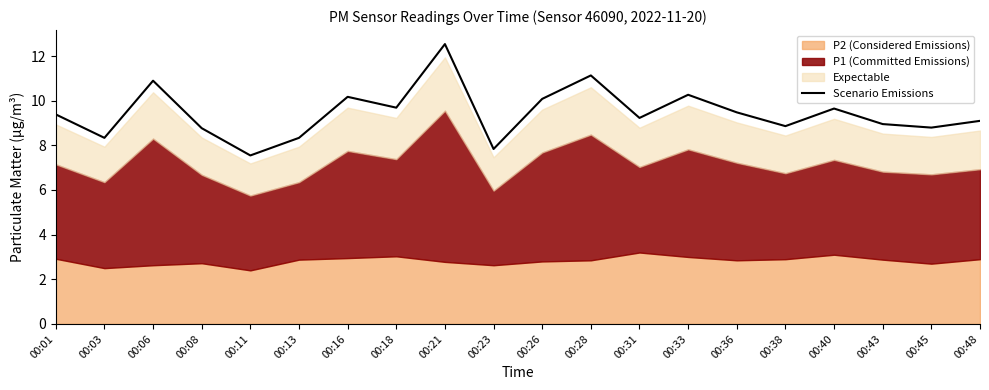

What is the sum of all values?

189.0